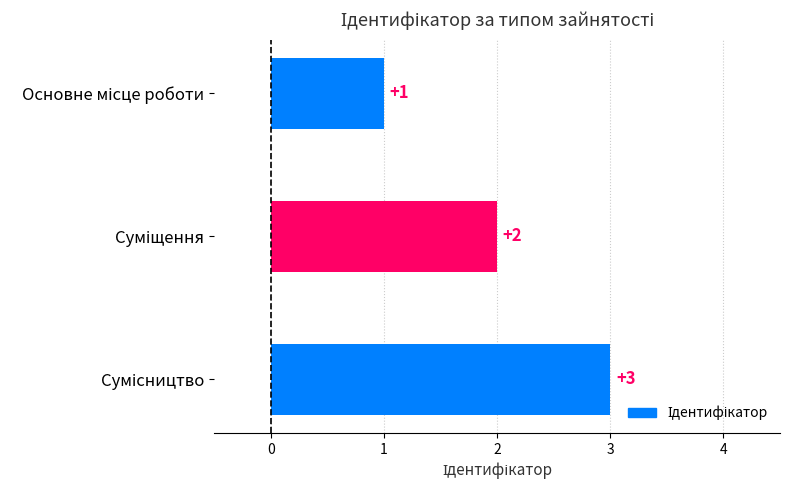

Count the values in the range 1 to 3.

3